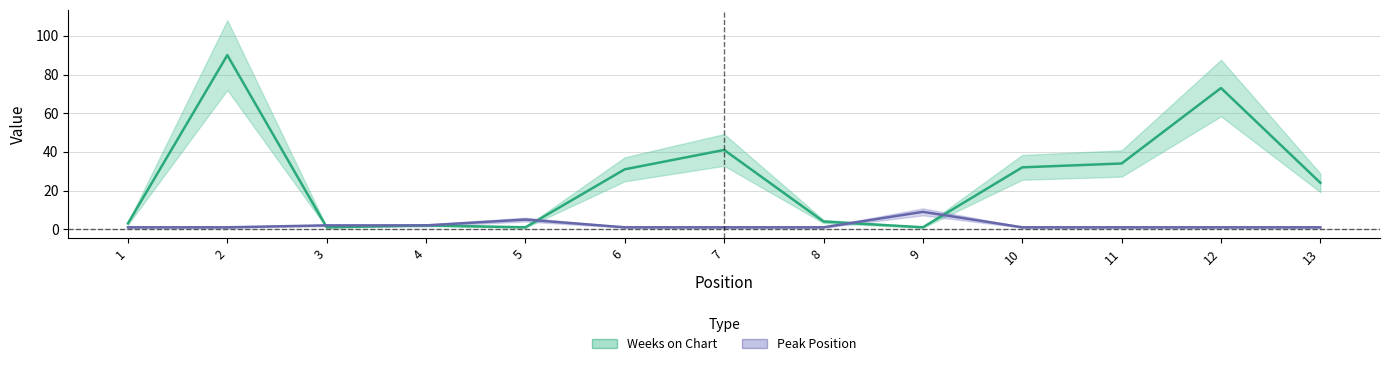

Between which two adjacent categories do Peak Position and Weeks on Chart first intersect?

2 and 3